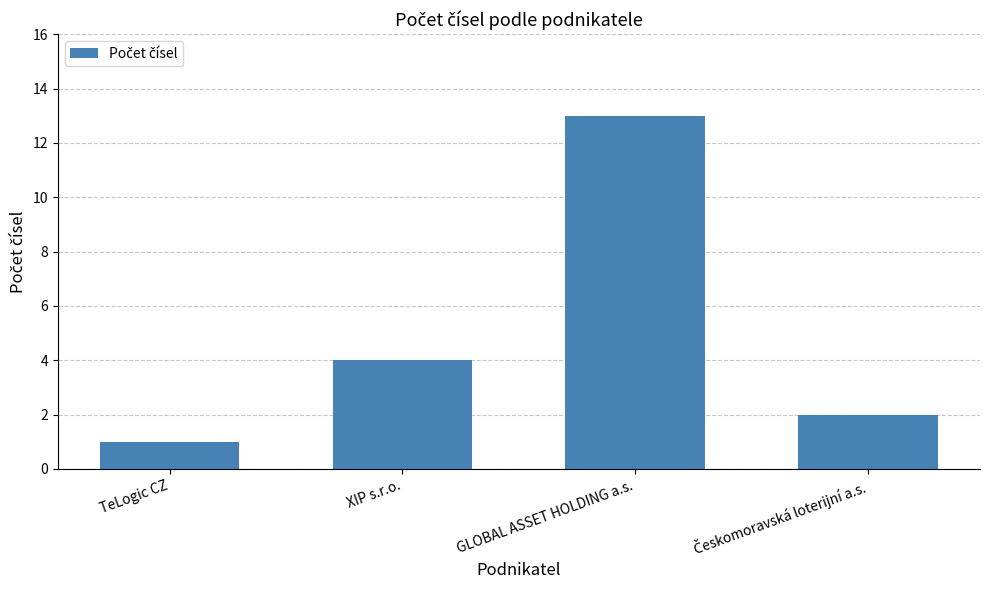

What is the value of the 3rd bar from the left?

13